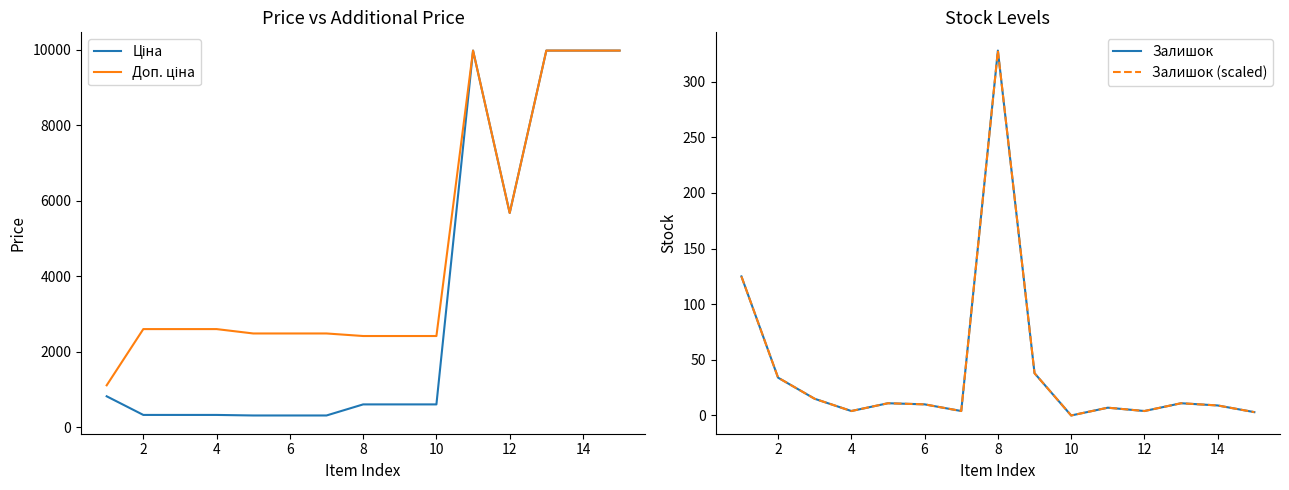

What is the value of the Залишок point at the 4th from the left?

4.0